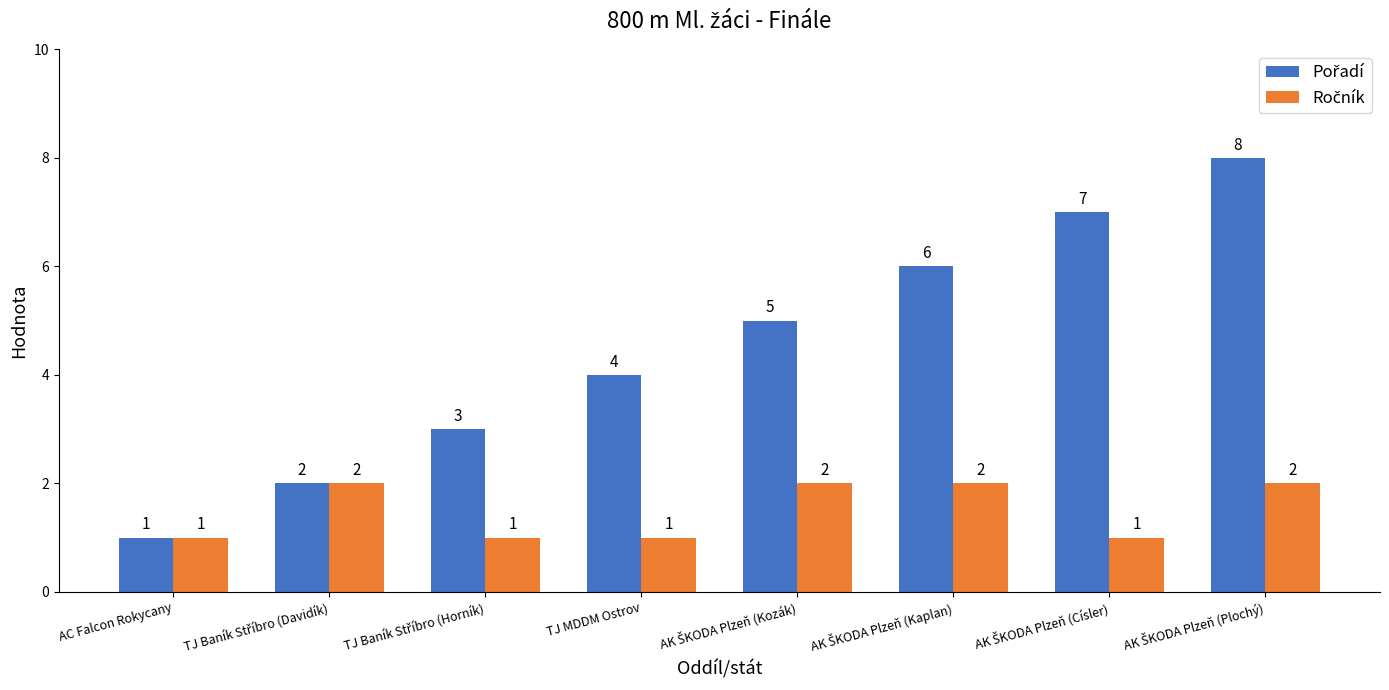

What is the maximum value shown in the chart?

8